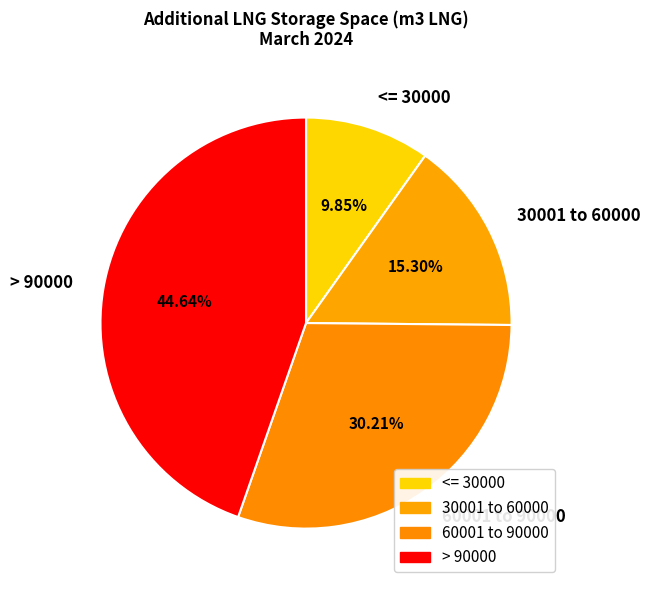

What is the ratio of the value at 30001 to 60000 to the value at 60001 to 90000?

0.5